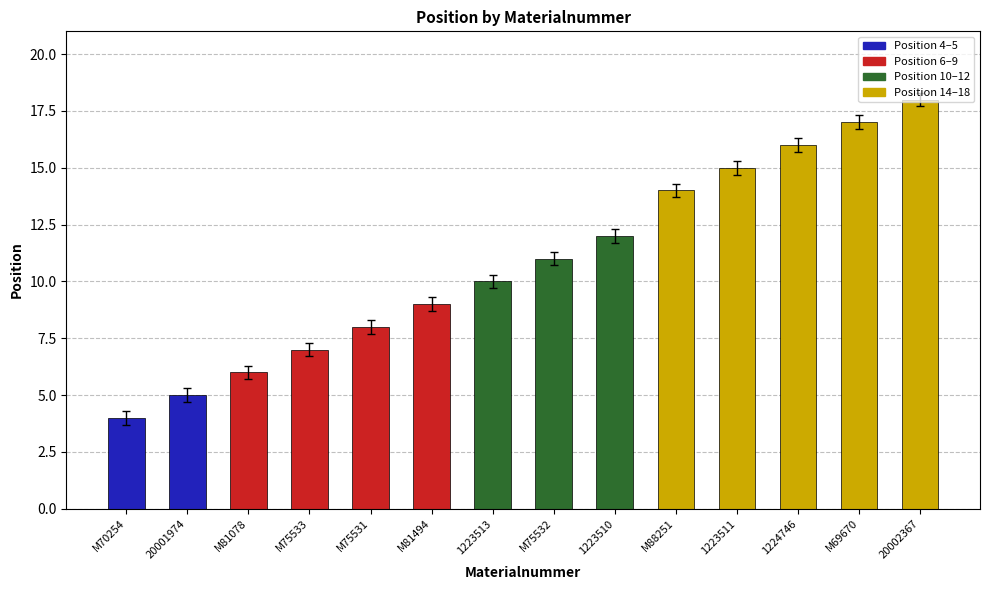

The chart shows a value of 6 at M70254. True or false?

False